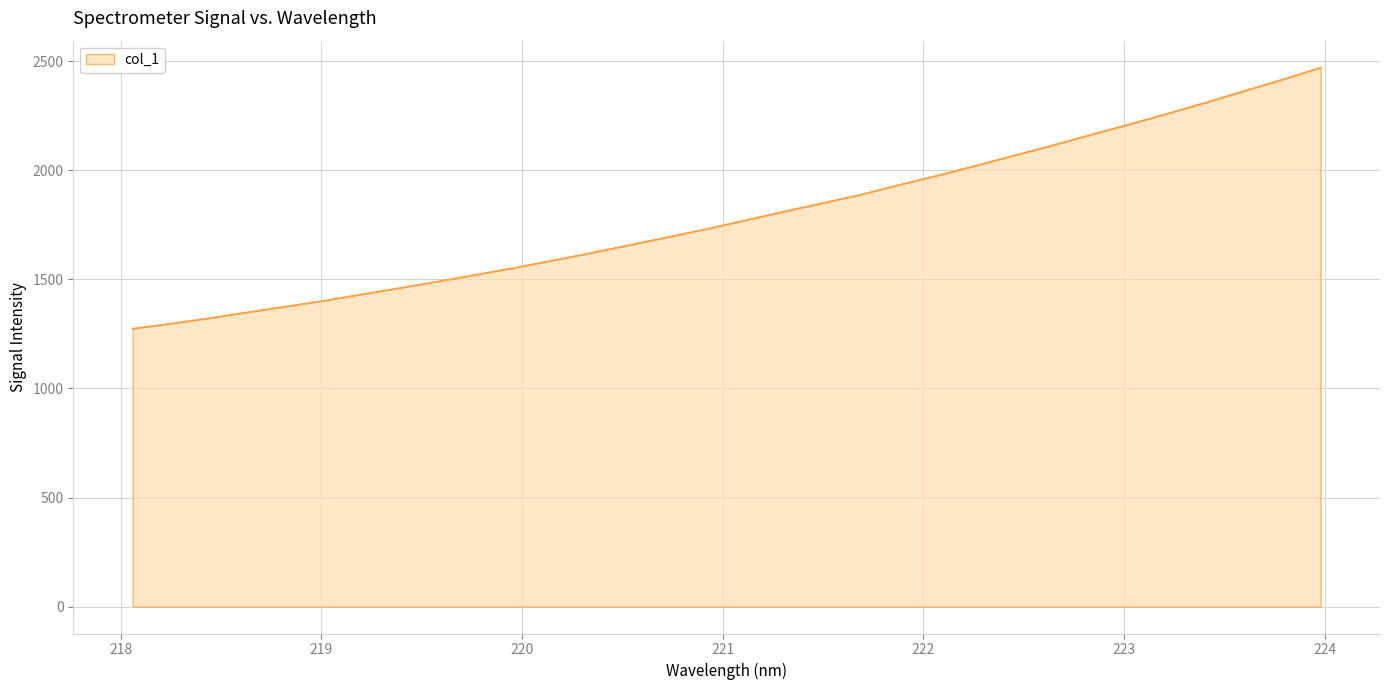

What is the maximum value shown in the chart?

2471.4